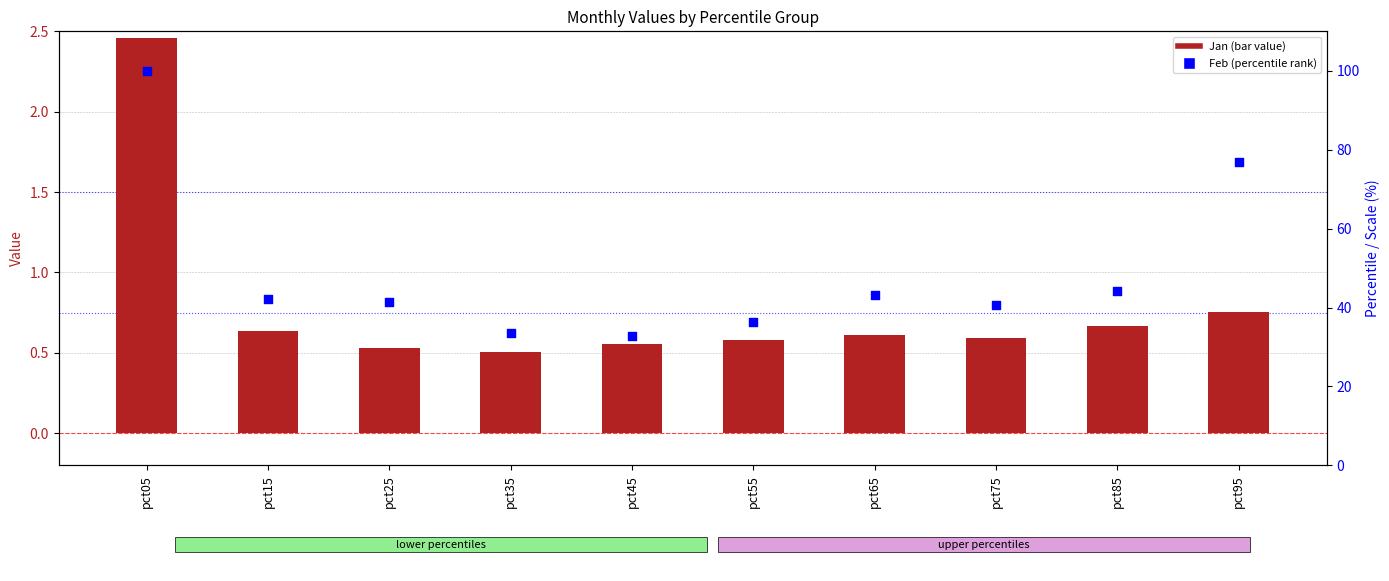

At how many categories does at least one series exceed 88?

1